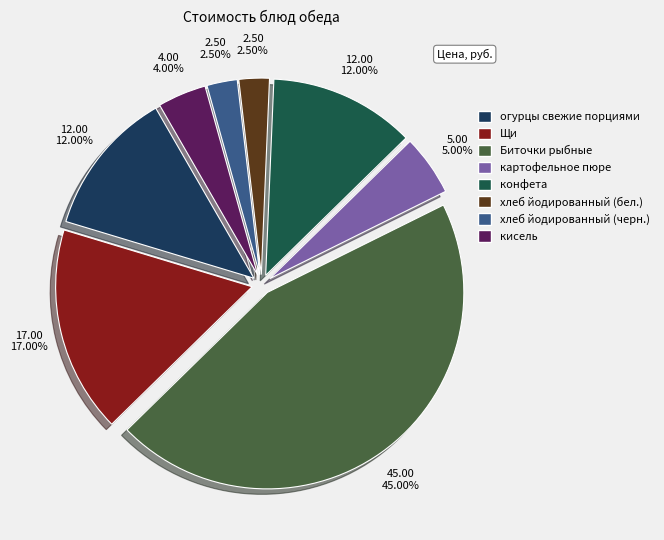

Count the number of slices in the pie.

8